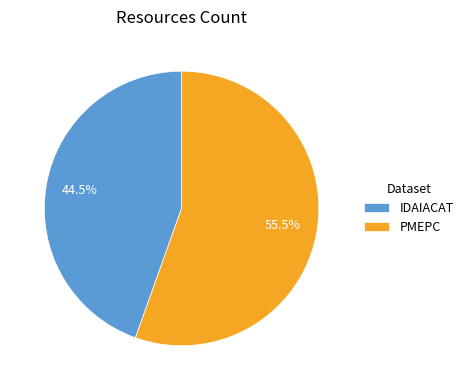

Which category has the biggest portion of the pie?

PMEPC